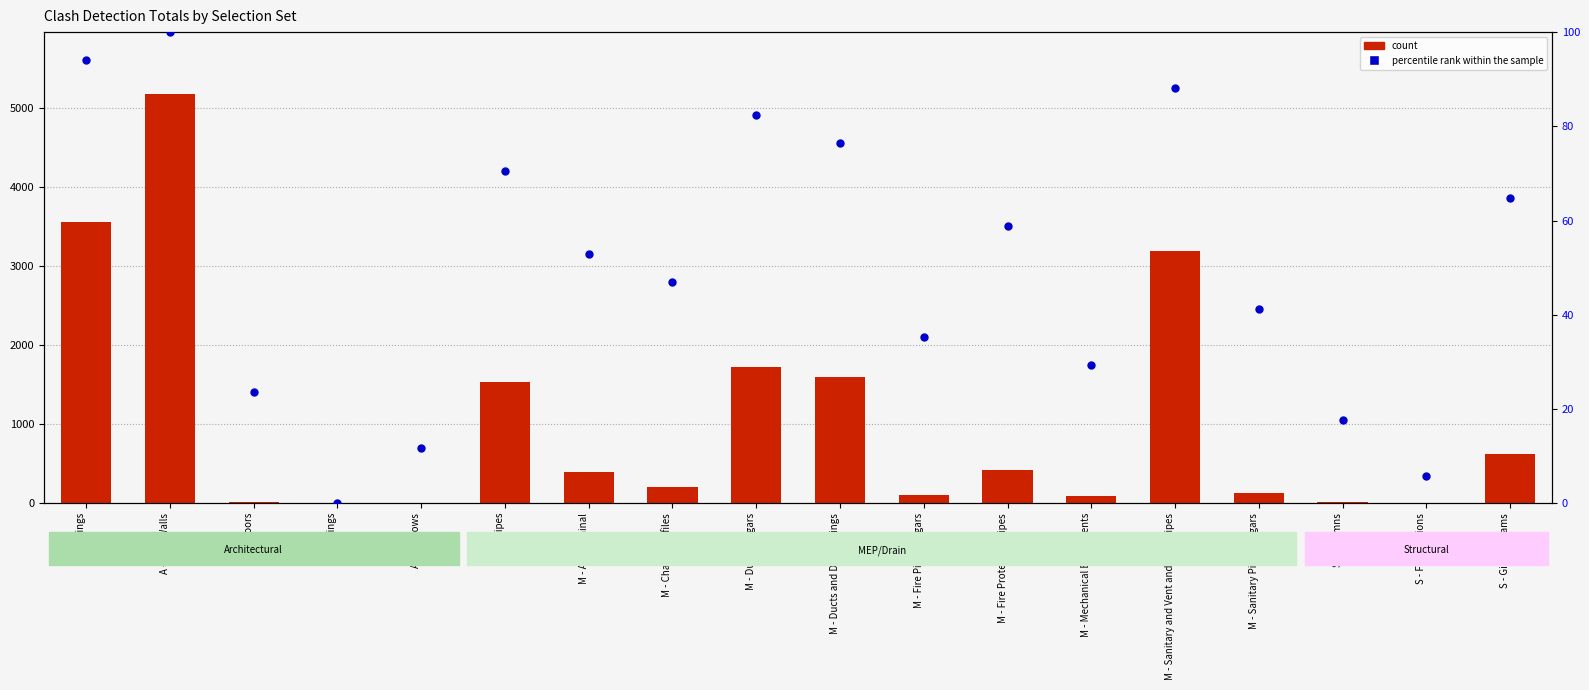

What is the total value across all series at M - Fire Protection Pipes?

485.8